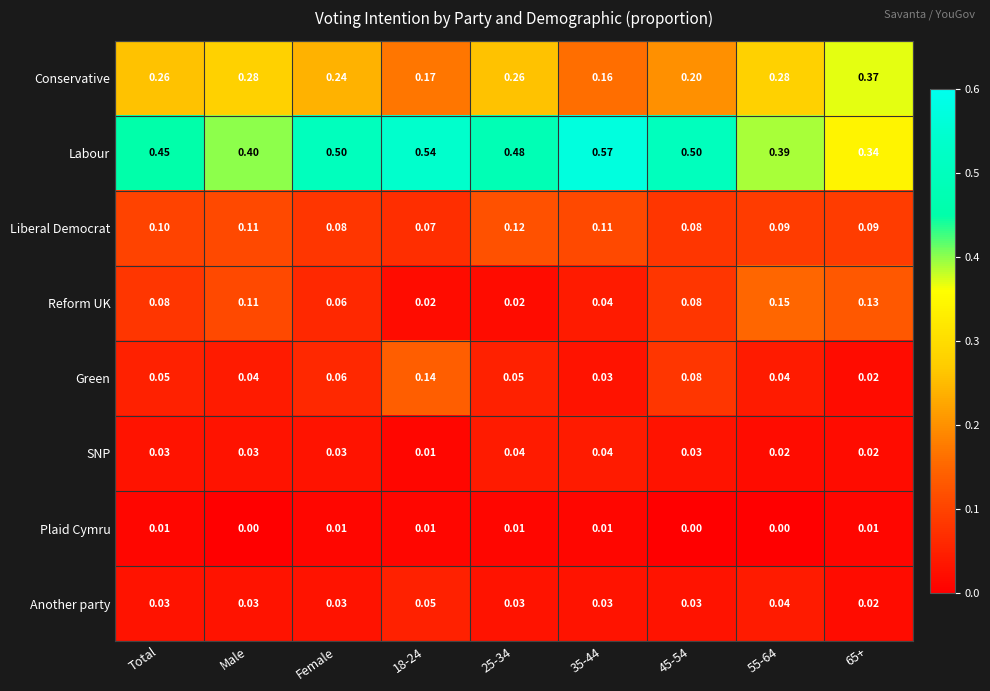

At 25-34, list the series in order from largest to smallest.

Labour, Conservative, Liberal Democrat, Green, SNP, Another party, Reform UK, Plaid Cymru